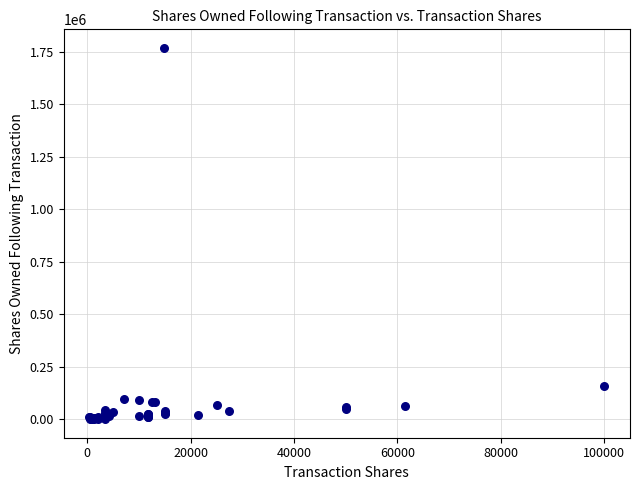

What Y value in the scatter plot is closest to 884704?

159880